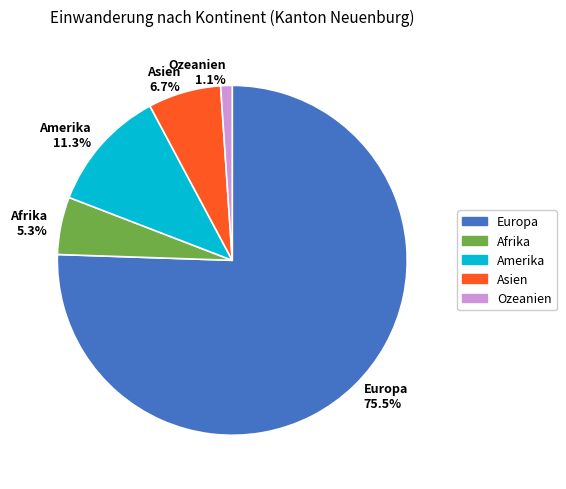

To the nearest percent, what portion does Asien represent?

7%